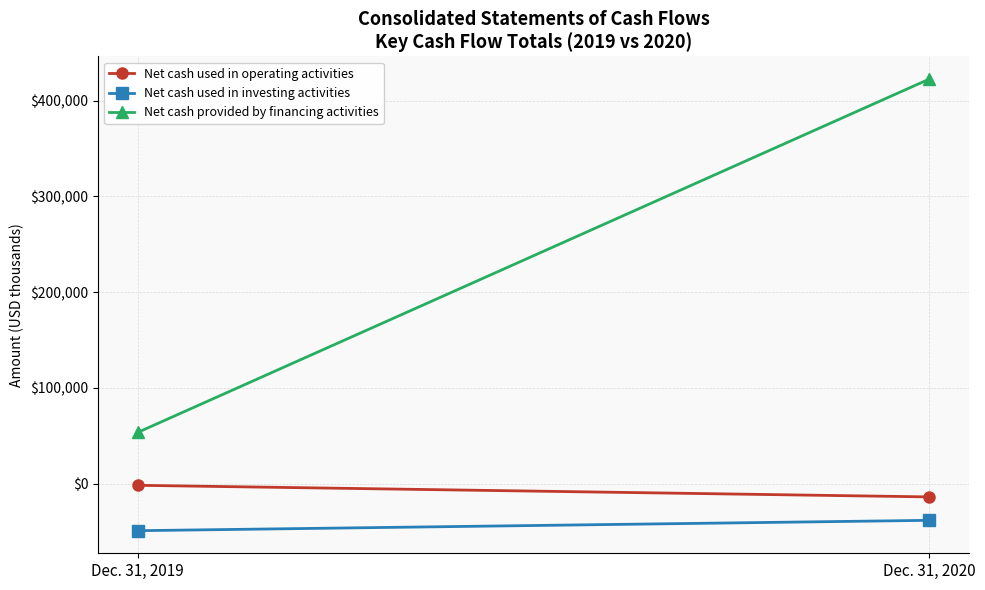

Reading left to right, transcribe all the data shown in this chart.

Net cash used in operating activities: -1673	-13797
Net cash used in investing activities: -49093	-38259
Net cash provided by financing activities: 53498	422675